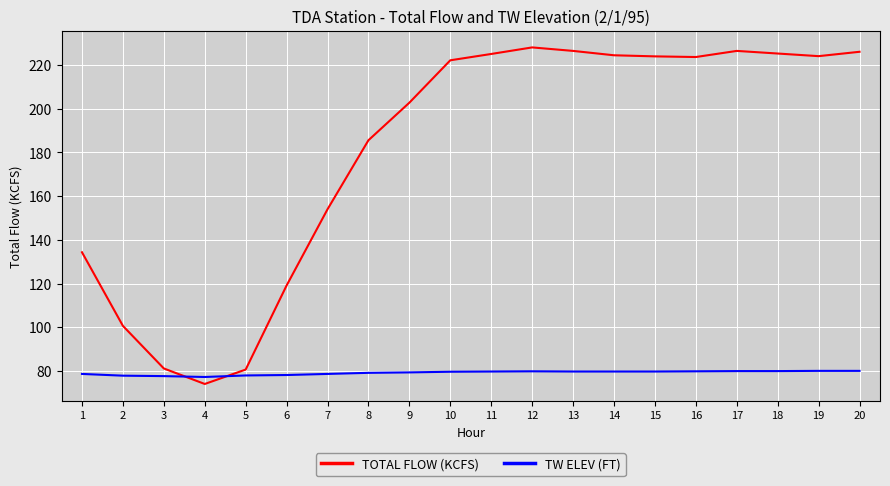

True or false: TOTAL FLOW (KCFS) has a value of 392.1 at 11.

False